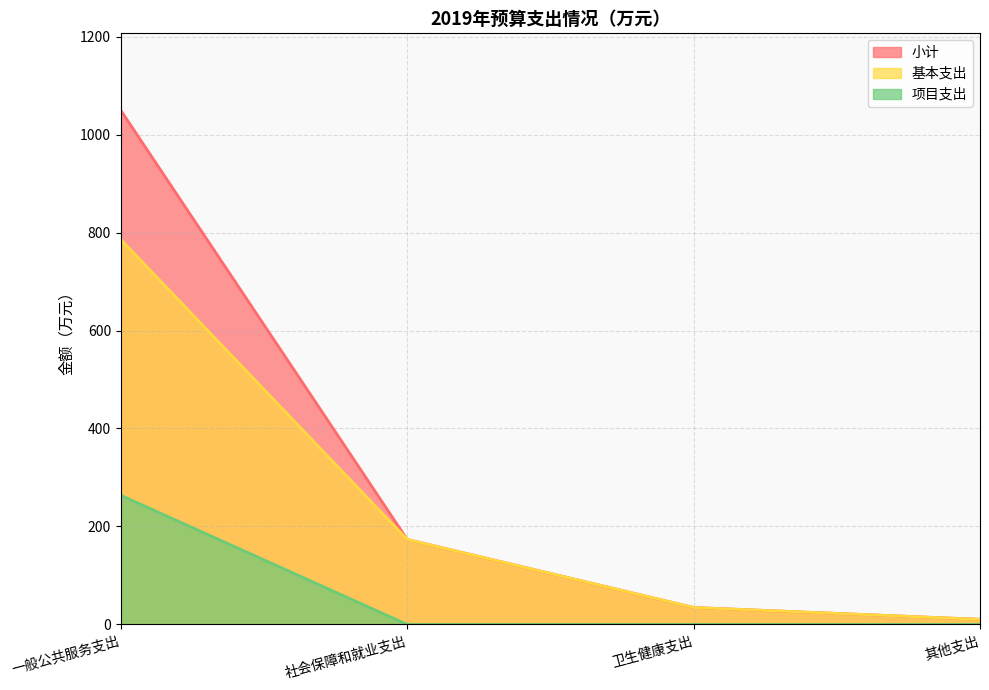

What is the lowest value of the 小计 series?

10.4